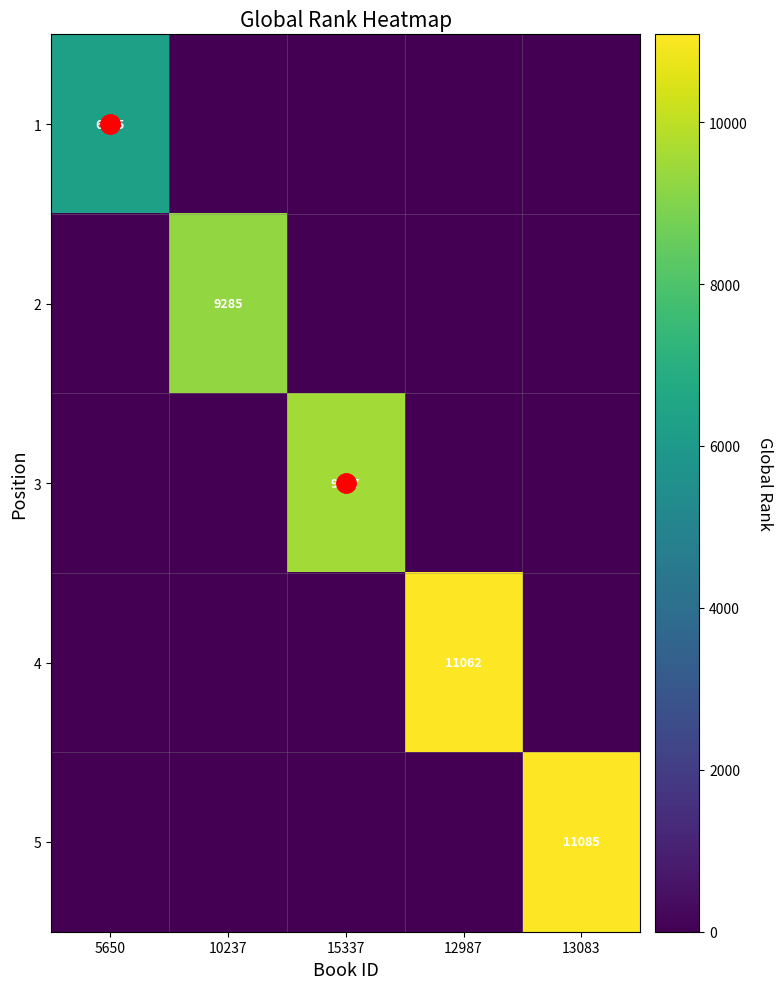

What is the difference between the highest and lowest values at 12987?

11062